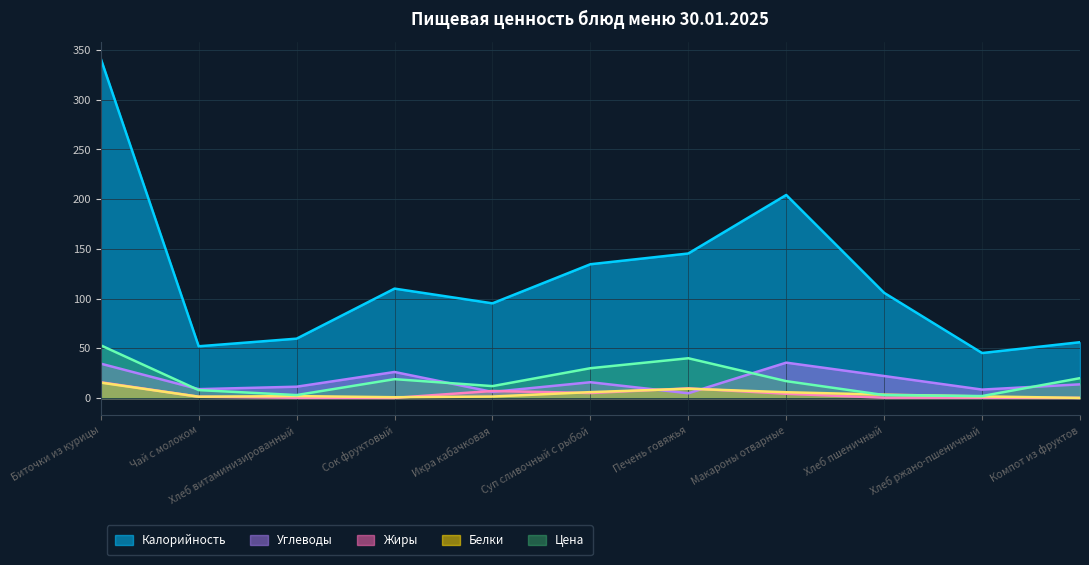

The value of Калорийность at Суп сливочный с рыбой is 58.4. True or false?

False